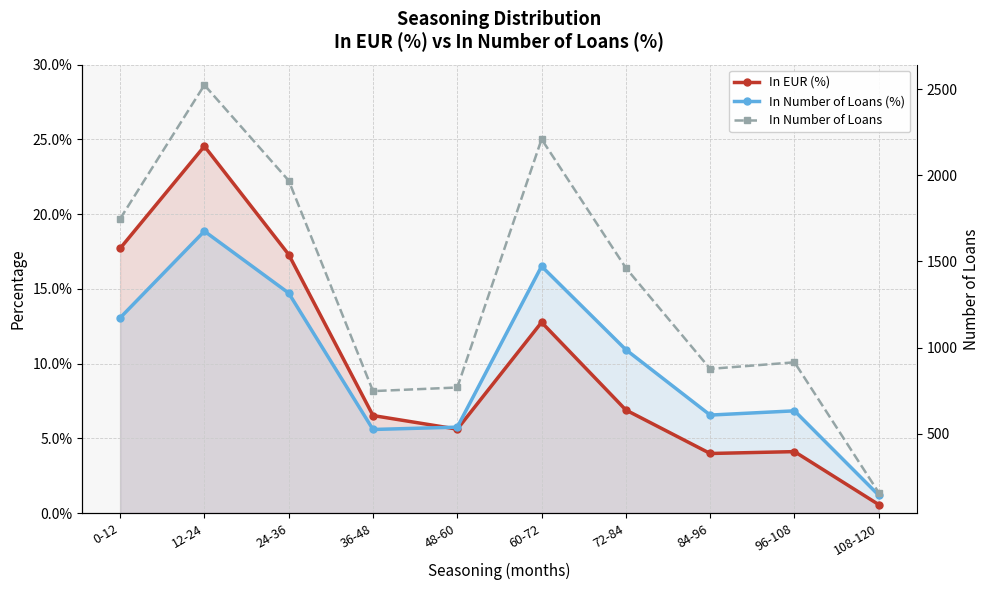

At which category is the sum across all series the highest?

12-24